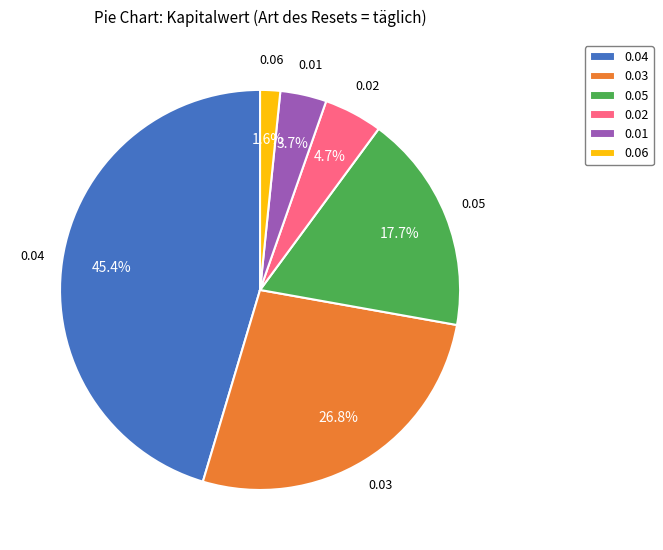

What is the largest slice in the pie chart?

0.04